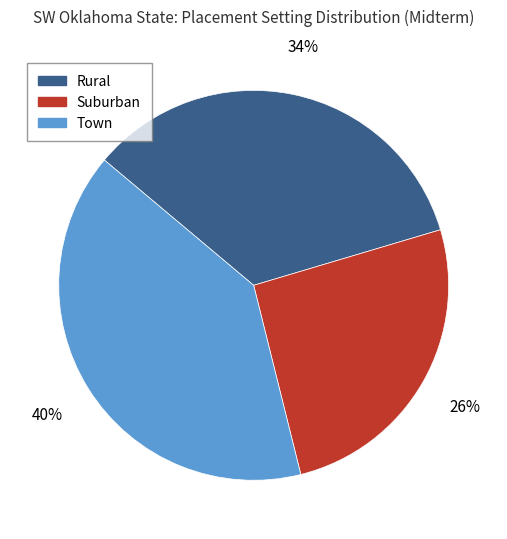

Do Suburban and Town together represent more than half of the pie?

Yes